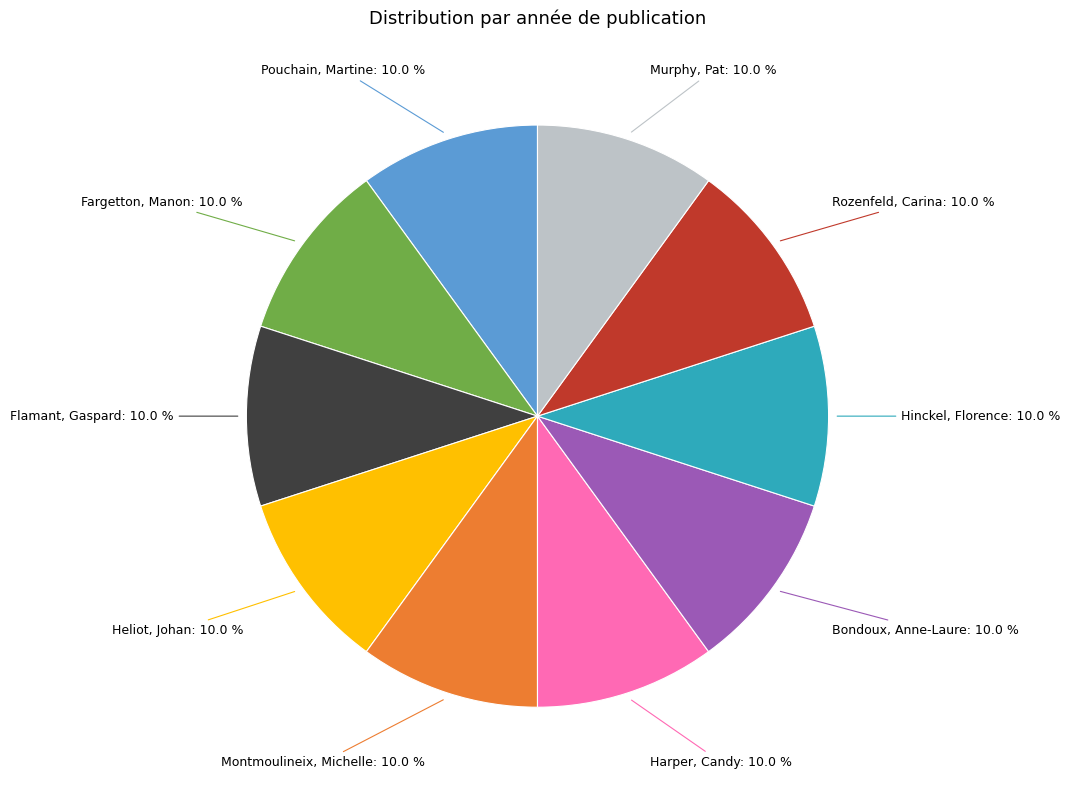

To the nearest percent, what is the average slice percentage?

10%